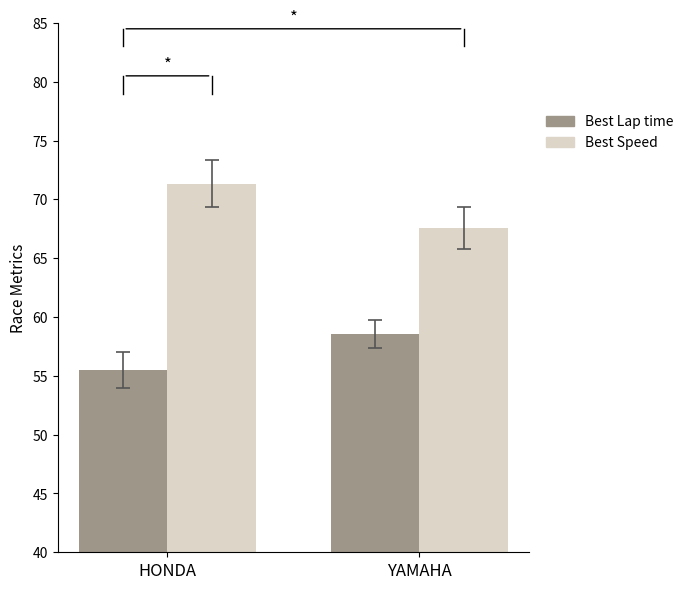

Rank the categories by Best Lap time value from highest to lowest.

YAMAHA, HONDA